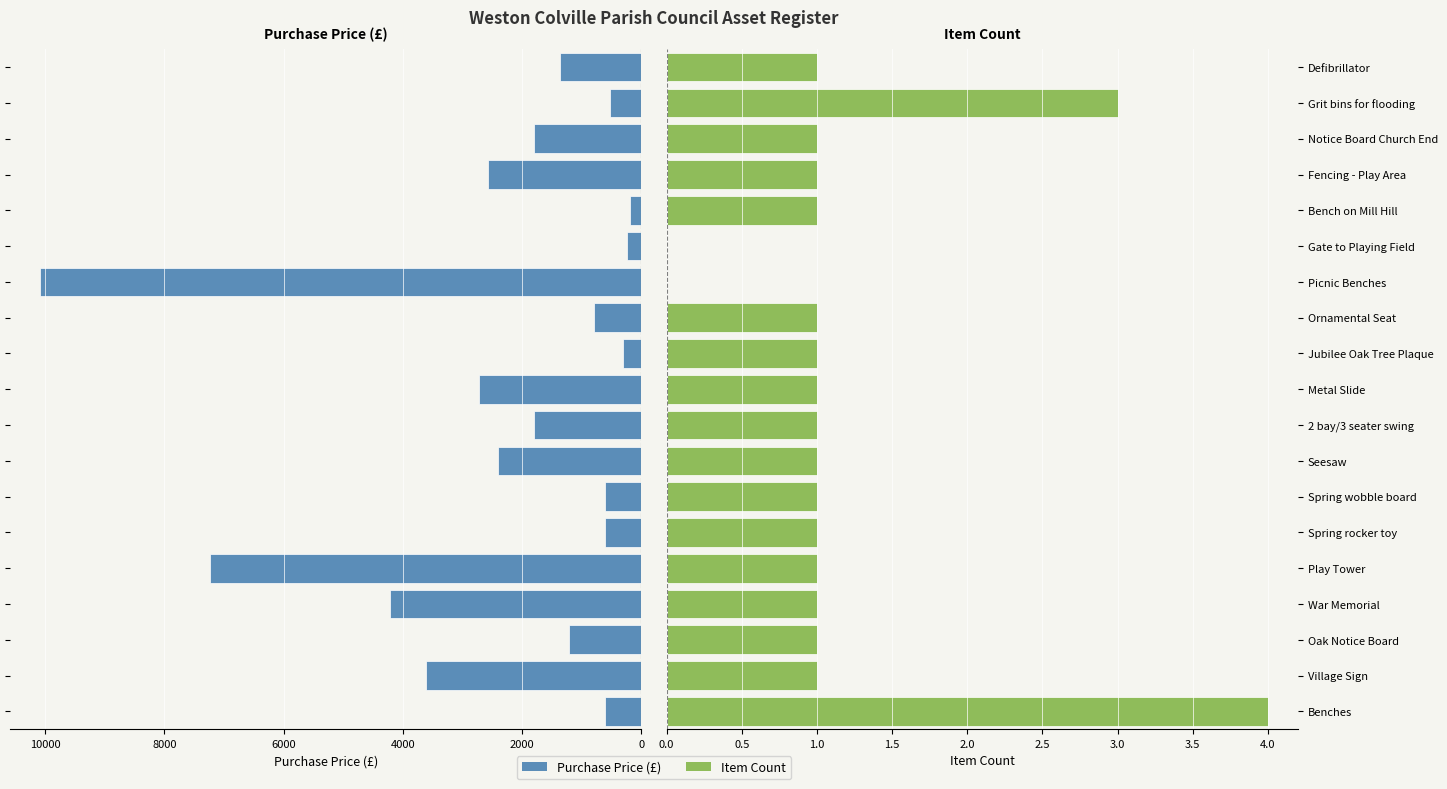

What is the difference between the second highest and minimum values in the Purchase Price series?

7039.3